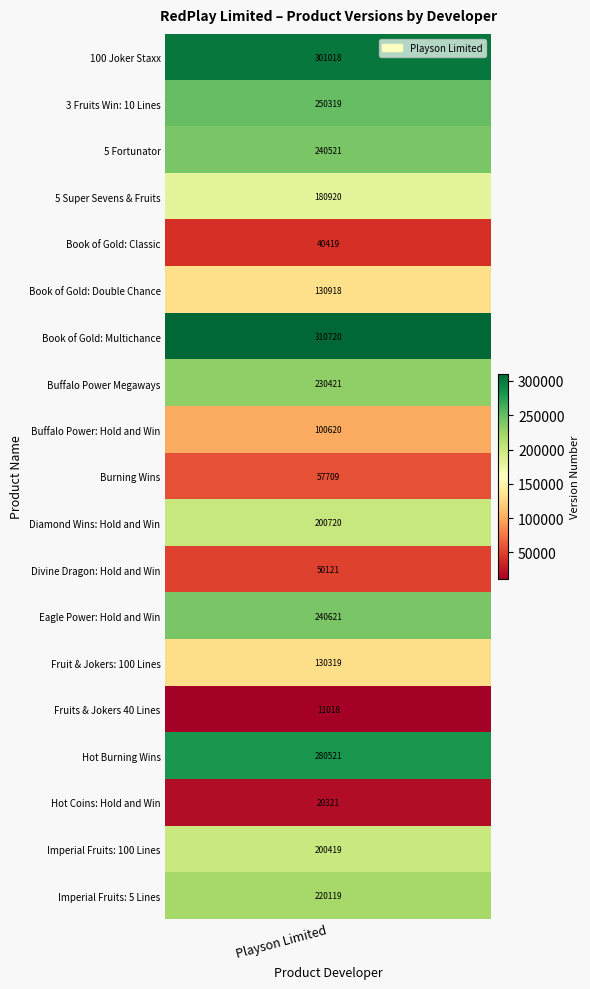

What is the difference between the second highest and second lowest values?

280697